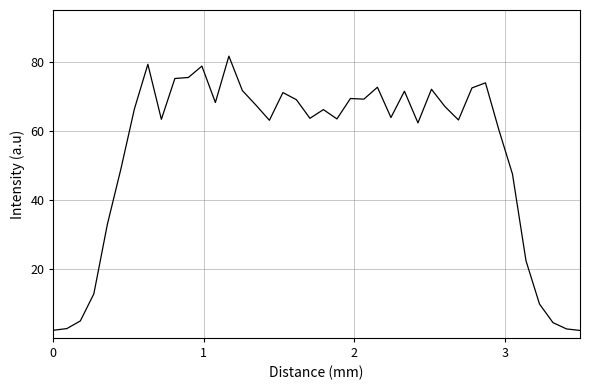

What is the smallest value displayed?

2.2